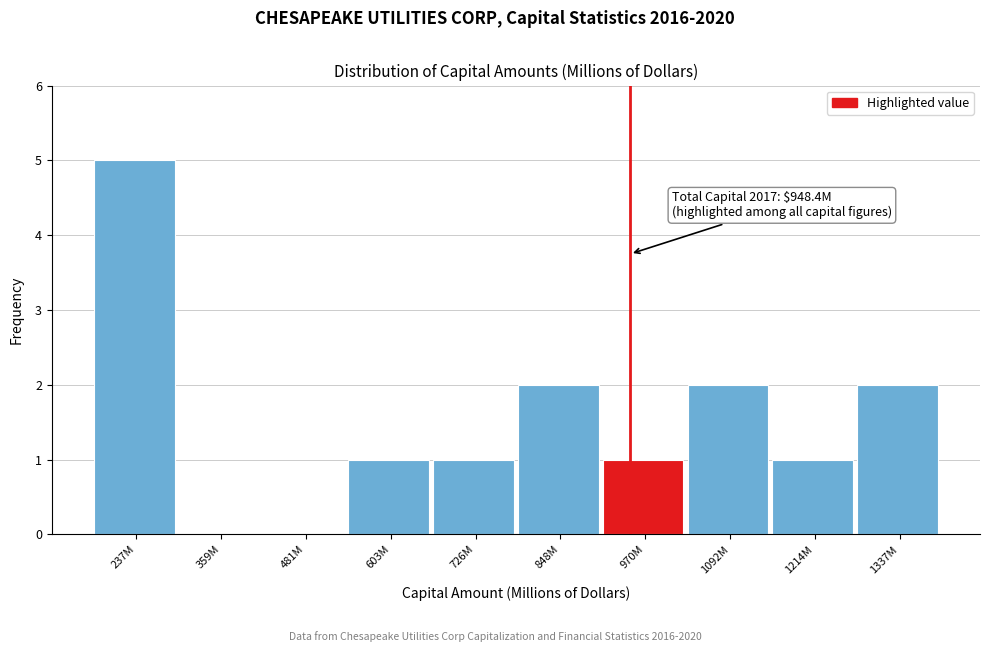

Reading right to left, list all the values displayed in this chart.

1337M=2	1214M=1	1092M=2	970M=1	848M=2	726M=1	603M=1	481M=0	359M=0	237M=5